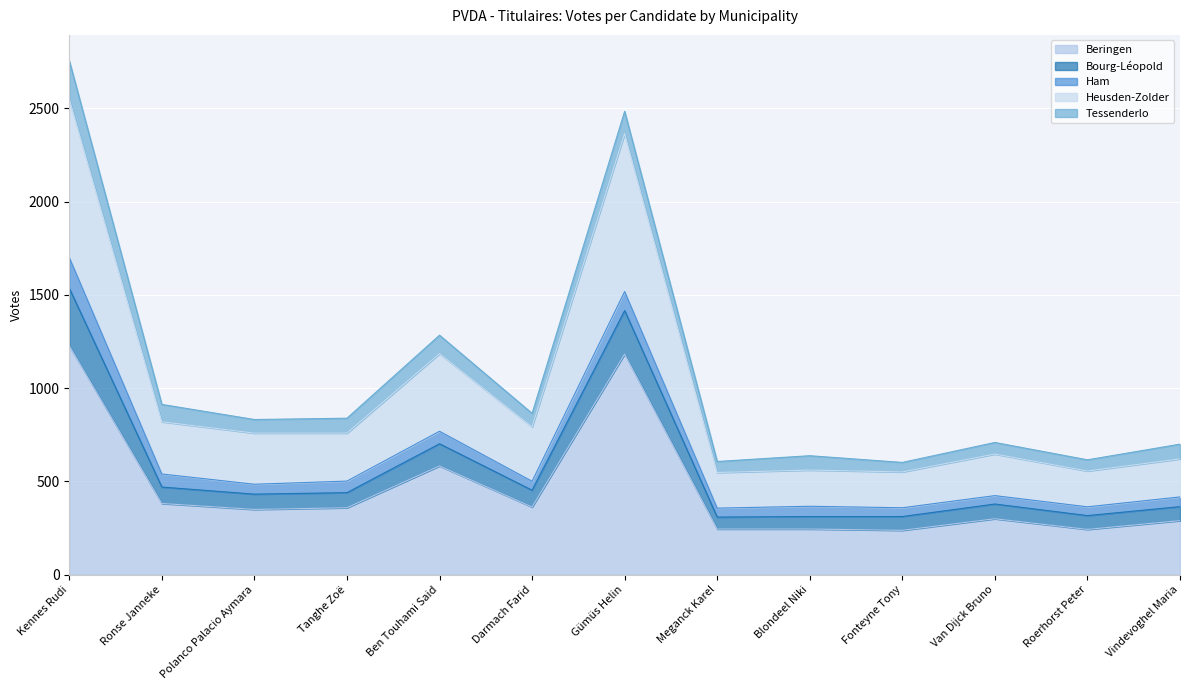

What is the maximum value for Beringen?

1228